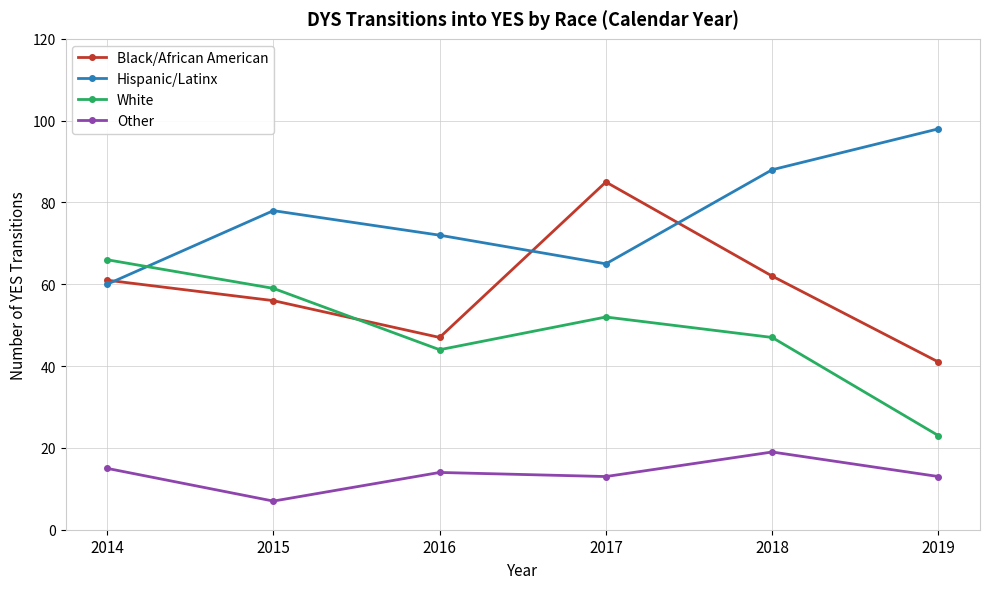

True or false: Other and Black/African American intersect in this chart.

False